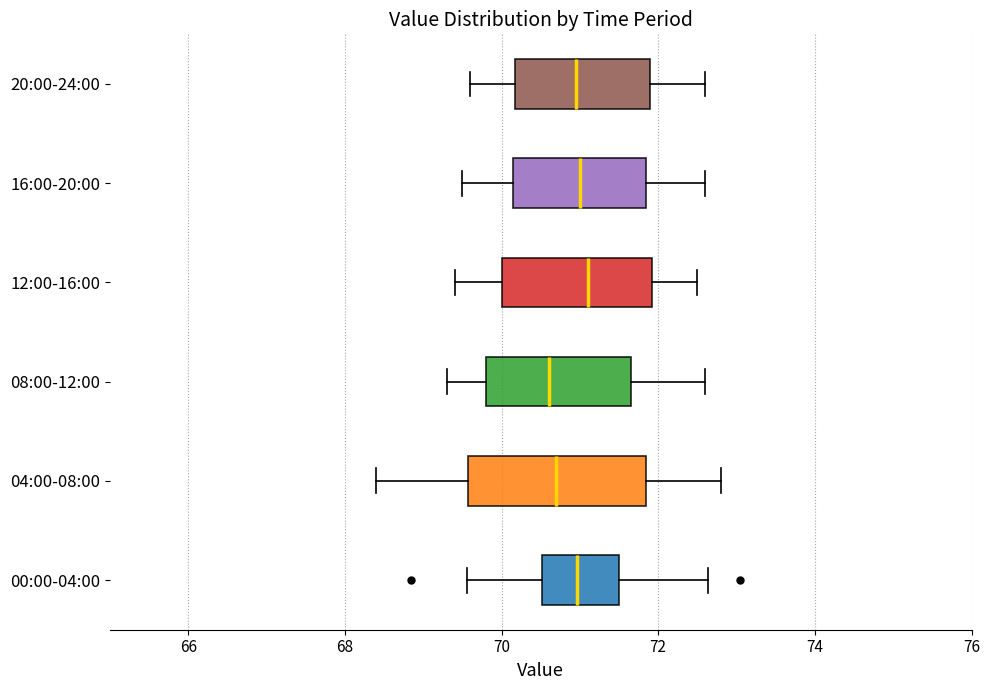

Reading bottom to top, transcribe this box plot: for each box, give where its median line is, the range the box spans, and where its two whiskers end, as read against the x-axis. The values are not printed on the chart, so give them approximately, as read against the axis.

00:00-04:00: median 71.0, box 70.6 to 71.6, whiskers 69.6 to 72.6
04:00-08:00: median 70.8, box 69.6 to 71.8, whiskers 68.4 to 72.8
08:00-12:00: median 70.6, box 69.8 to 71.6, whiskers 69.4 to 72.6
12:00-16:00: median 71.2, box 70.0 to 72.0, whiskers 69.4 to 72.6
16:00-20:00: median 71.0, box 70.2 to 71.8, whiskers 69.6 to 72.6
20:00-24:00: median 71.0, box 70.2 to 72.0, whiskers 69.6 to 72.6